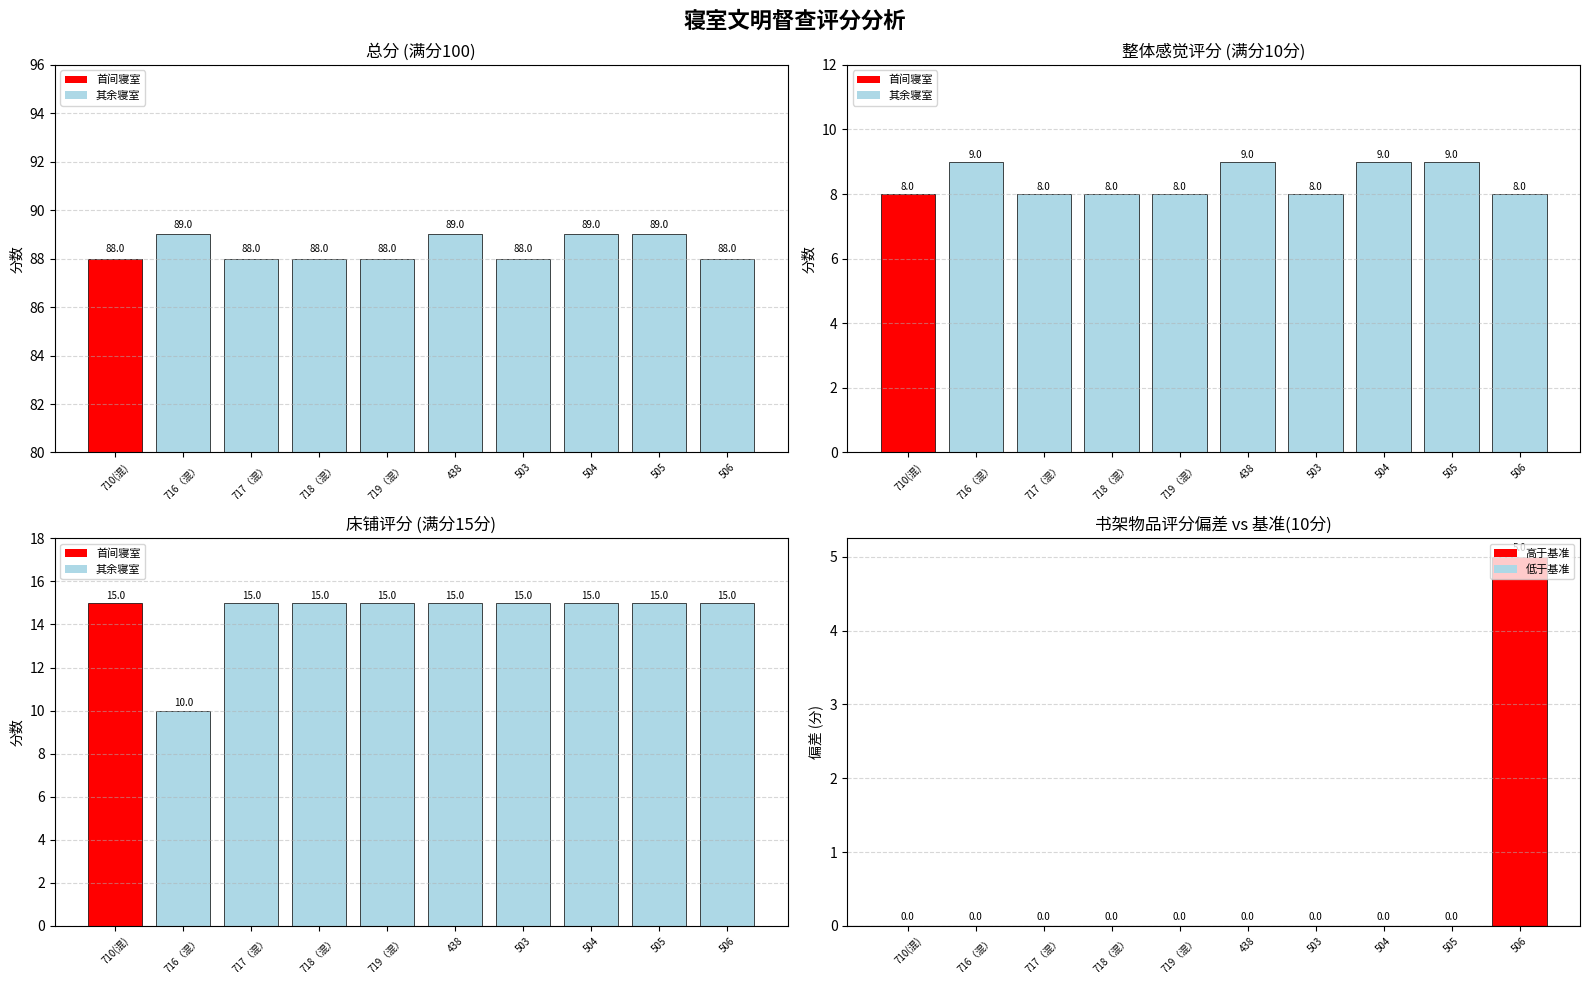

How many bars are there in each group?

4